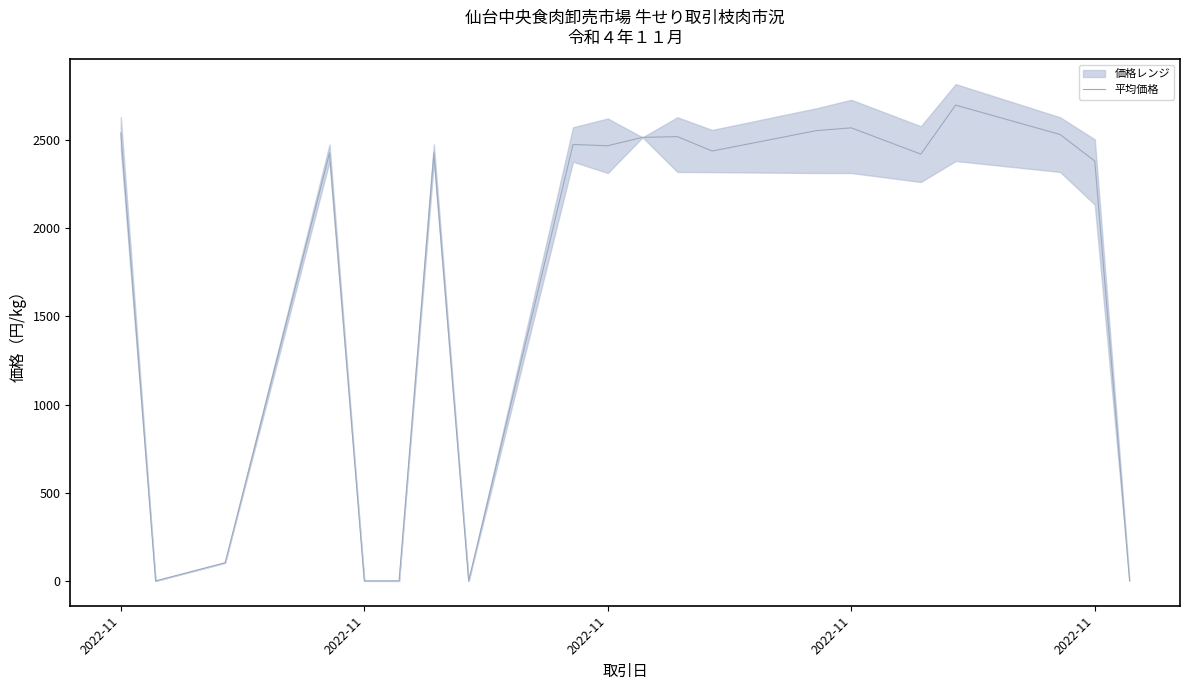

At which category does the data reach its first local valley?

2022-11